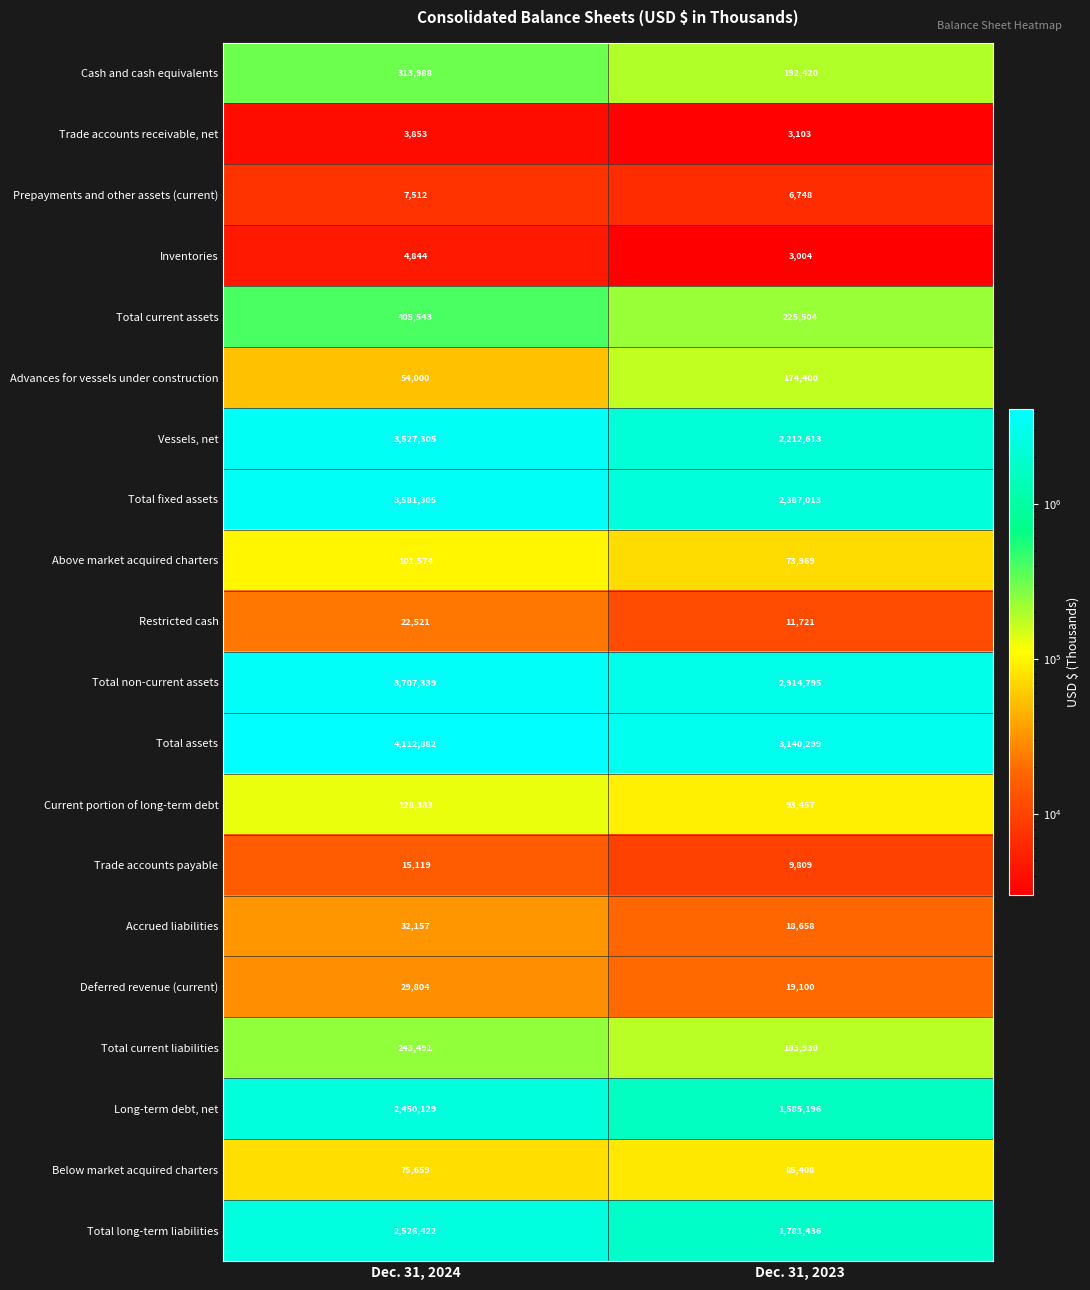

What is the maximum value shown in the chart?

4112882